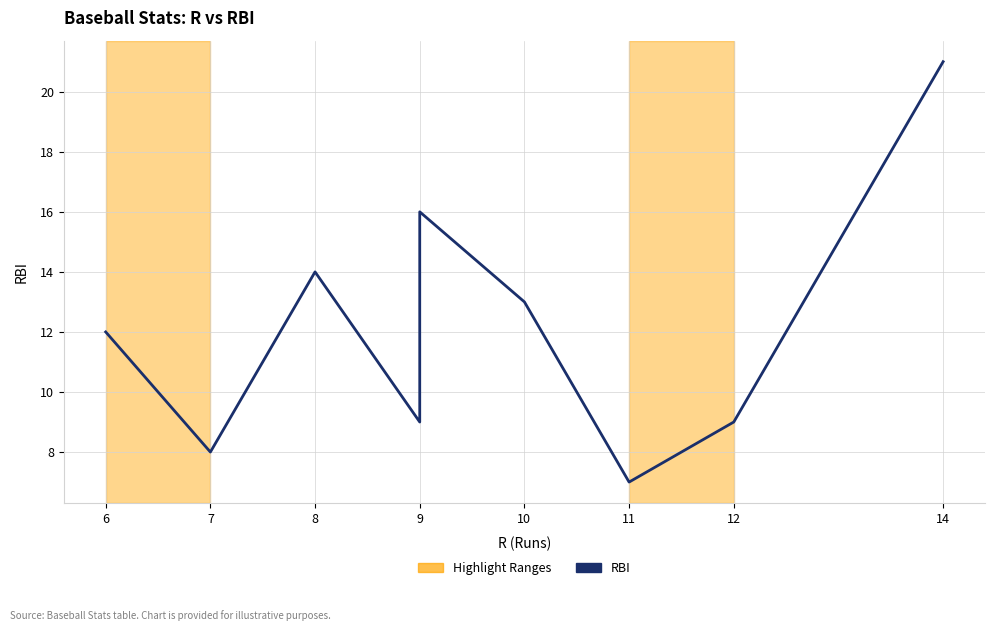

Reading right to left, list all the values displayed in this chart.

21	9	7	13	16	9	14	8	12